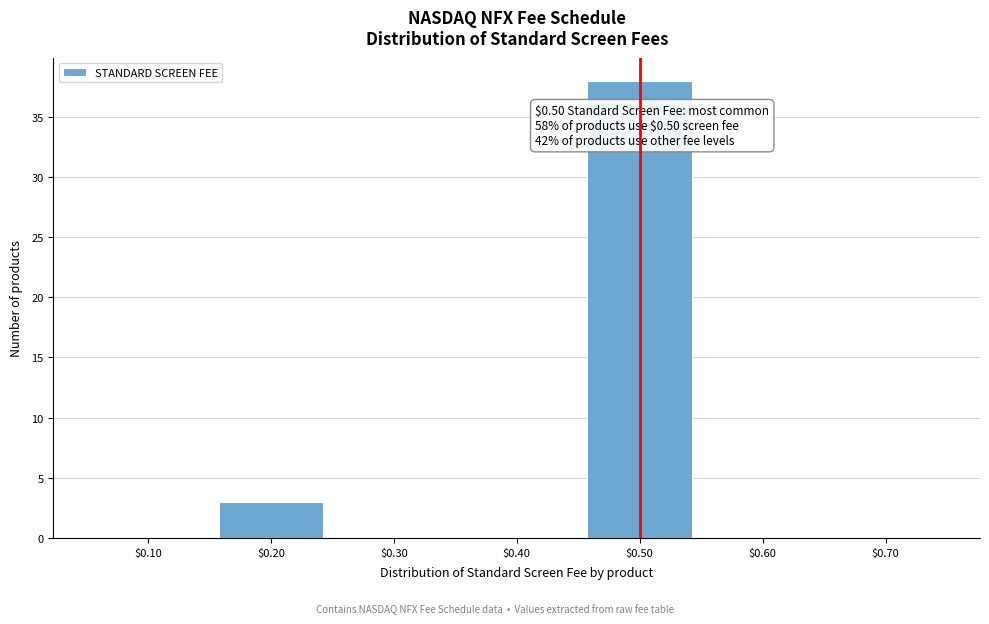

What is the sum of all values?

41